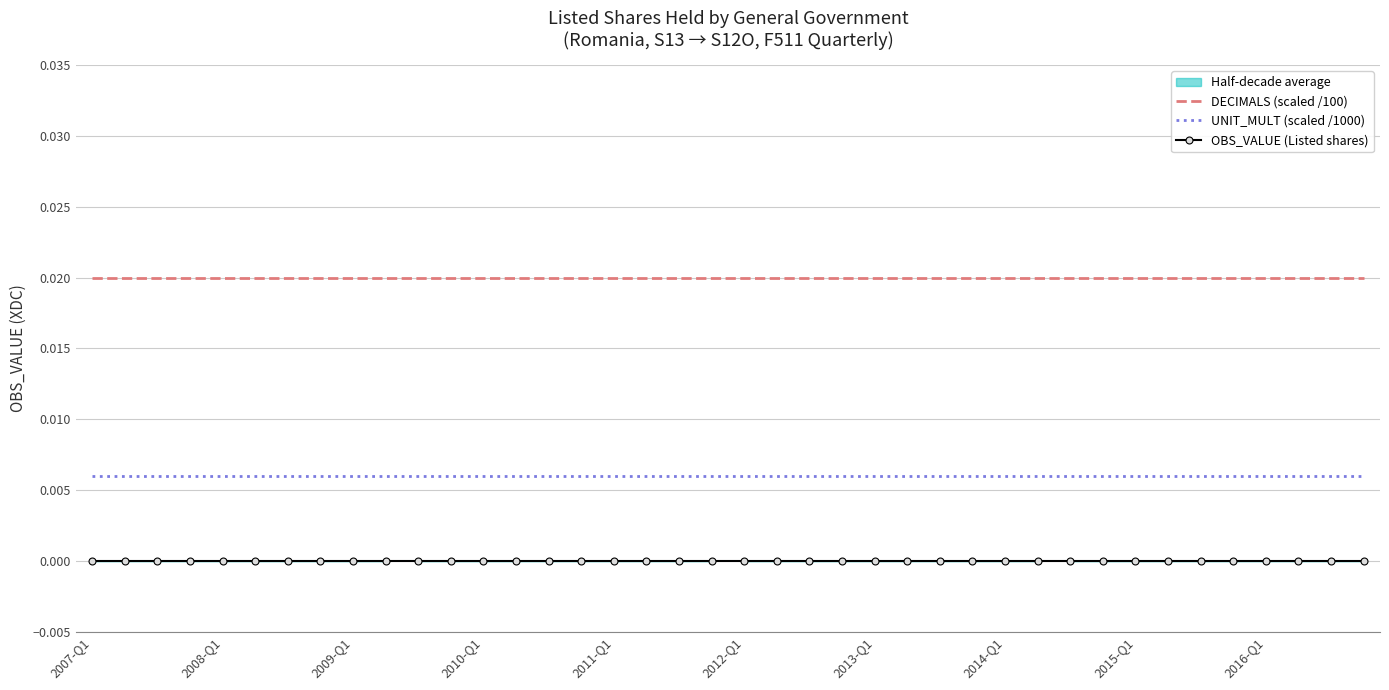

List the series in order of their overall mean, highest first.

DECIMALS (scaled /100), UNIT_MULT (scaled /1000), OBS_VALUE (Listed shares)